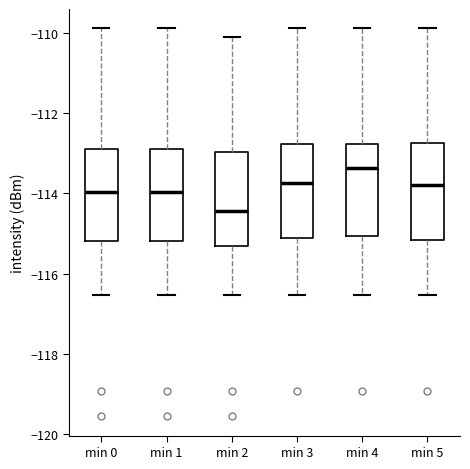

Reading left to right, read every box against the y-axis: the position of its median line, the range the box covers, and the ends of its whiskers. The values are not printed on the chart, so give them approximately, as read against the axis.

min 0: median -114.0, box -115.2 to -112.8, whiskers -116.6 to -109.8
min 1: median -114.0, box -115.2 to -112.8, whiskers -116.6 to -109.8
min 2: median -114.4, box -115.4 to -113.0, whiskers -116.6 to -110.0
min 3: median -113.8, box -115.2 to -112.8, whiskers -116.6 to -109.8
min 4: median -113.4, box -115.0 to -112.8, whiskers -116.6 to -109.8
min 5: median -113.8, box -115.2 to -112.8, whiskers -116.6 to -109.8